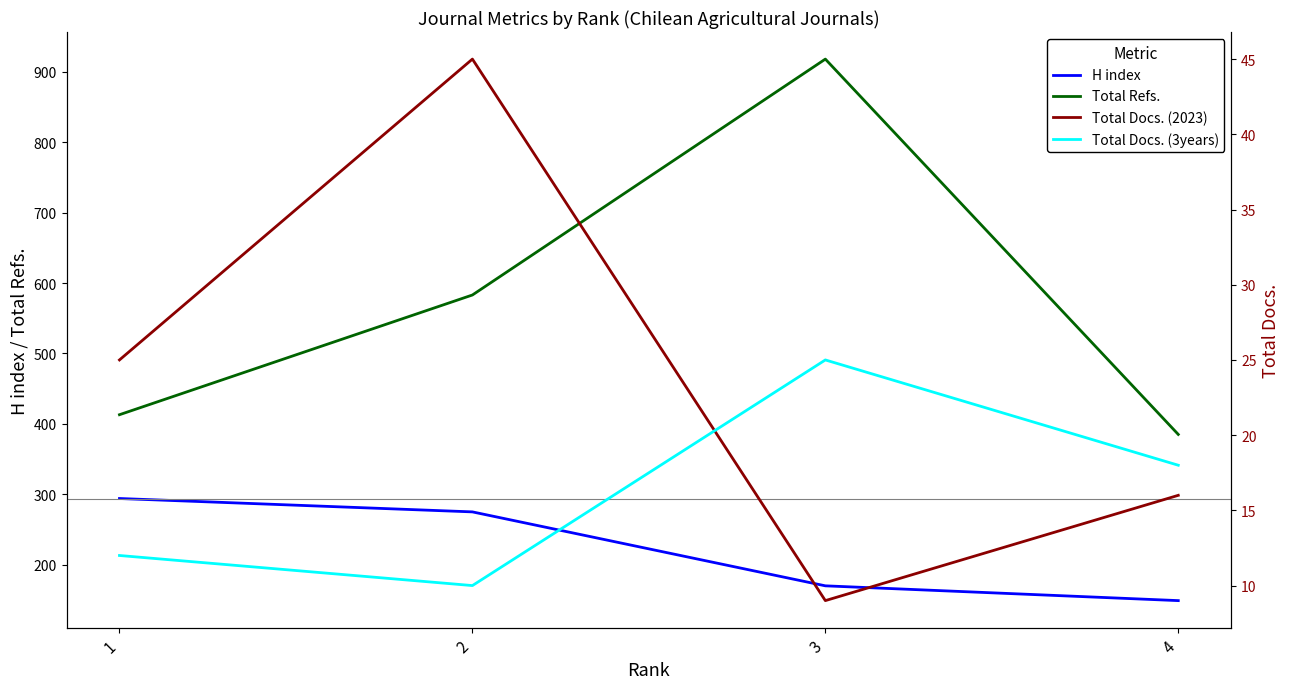

What is the spread (max minus min) of values at 2?

573